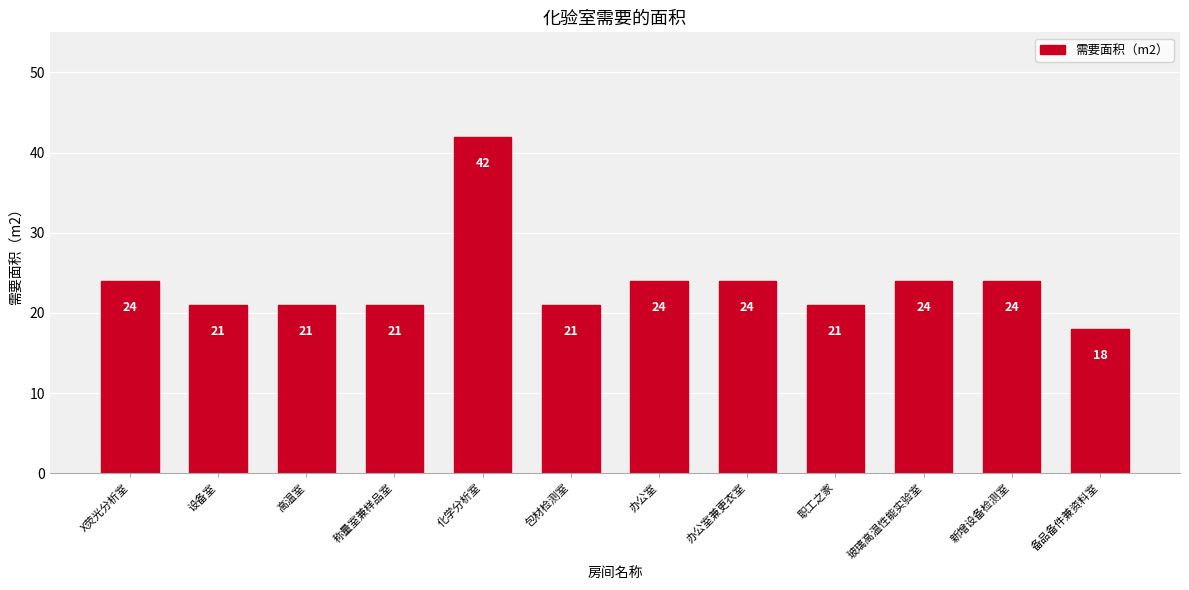

What is the greatest value displayed?

42